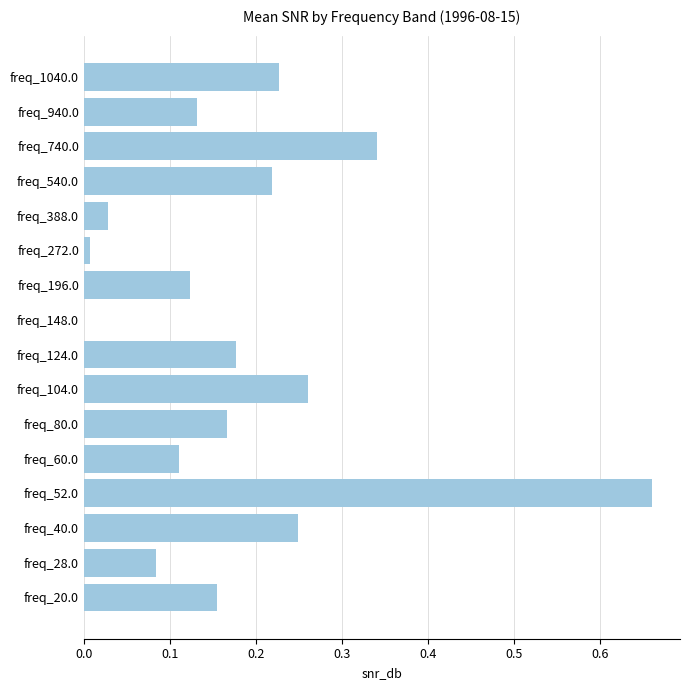

The value at freq_104.0 is 0.1. True or false?

False